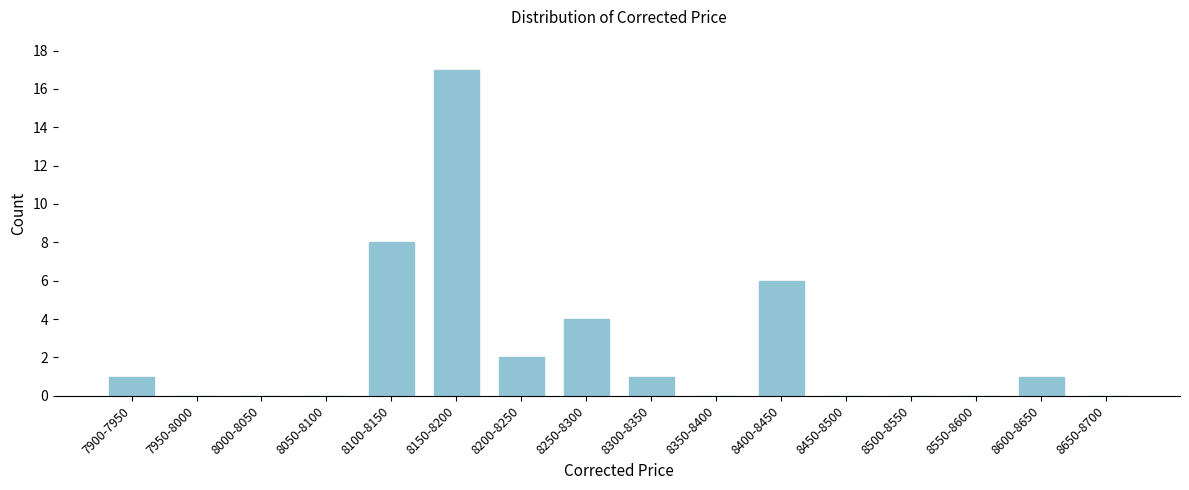

Reading left to right, list all the values displayed in this chart.

7900-7950=1	7950-8000=0	8000-8050=0	8050-8100=0	8100-8150=8	8150-8200=17	8200-8250=2	8250-8300=4	8300-8350=1	8350-8400=0	8400-8450=6	8450-8500=0	8500-8550=0	8550-8600=0	8600-8650=1	8650-8700=0